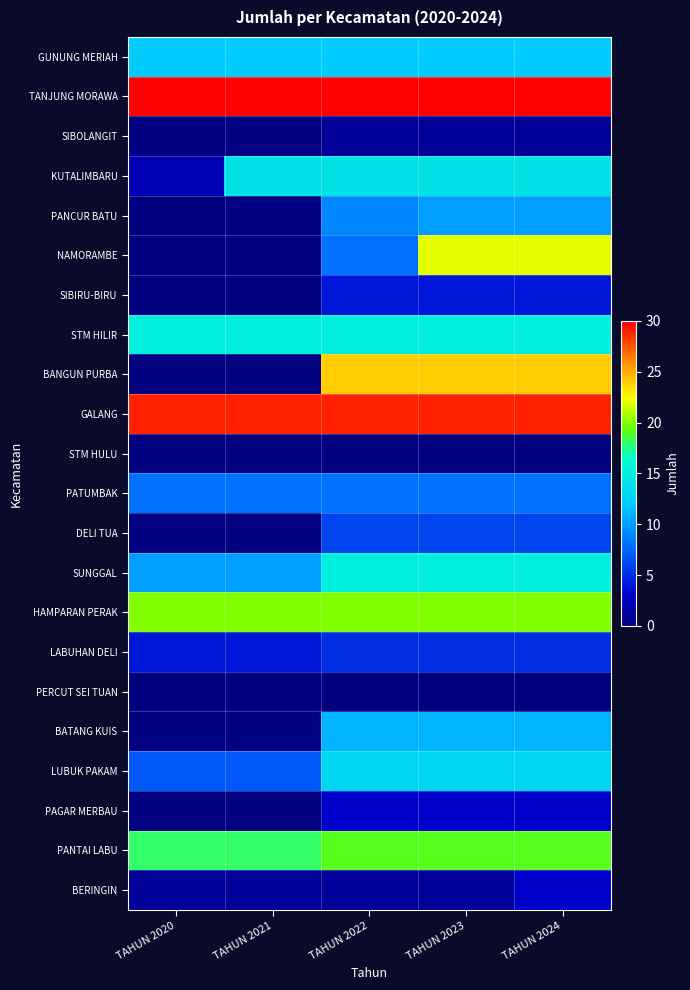

Which series has the largest total across all categories?

TANJUNG MORAWA